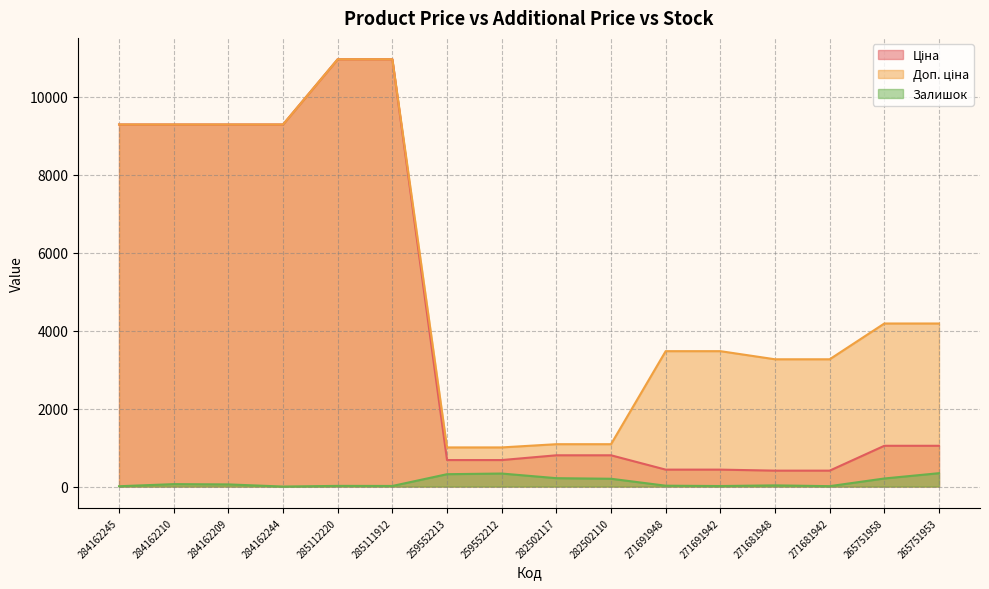

The Доп. ціна series shows 625.8 at 259552212. True or false?

False